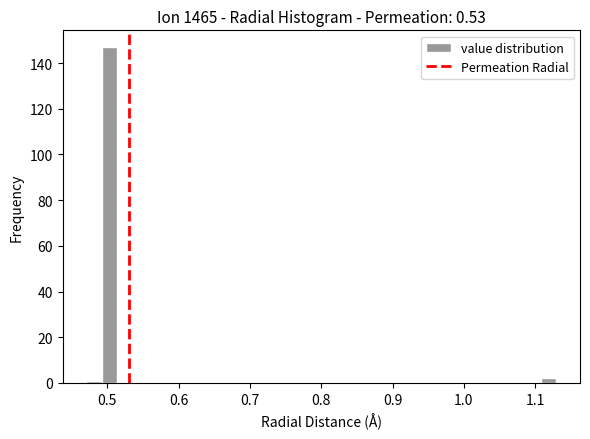

Around what value on the x-axis is the tallest bar? Give the approximate position of its centre, as read against the axis.

0.50